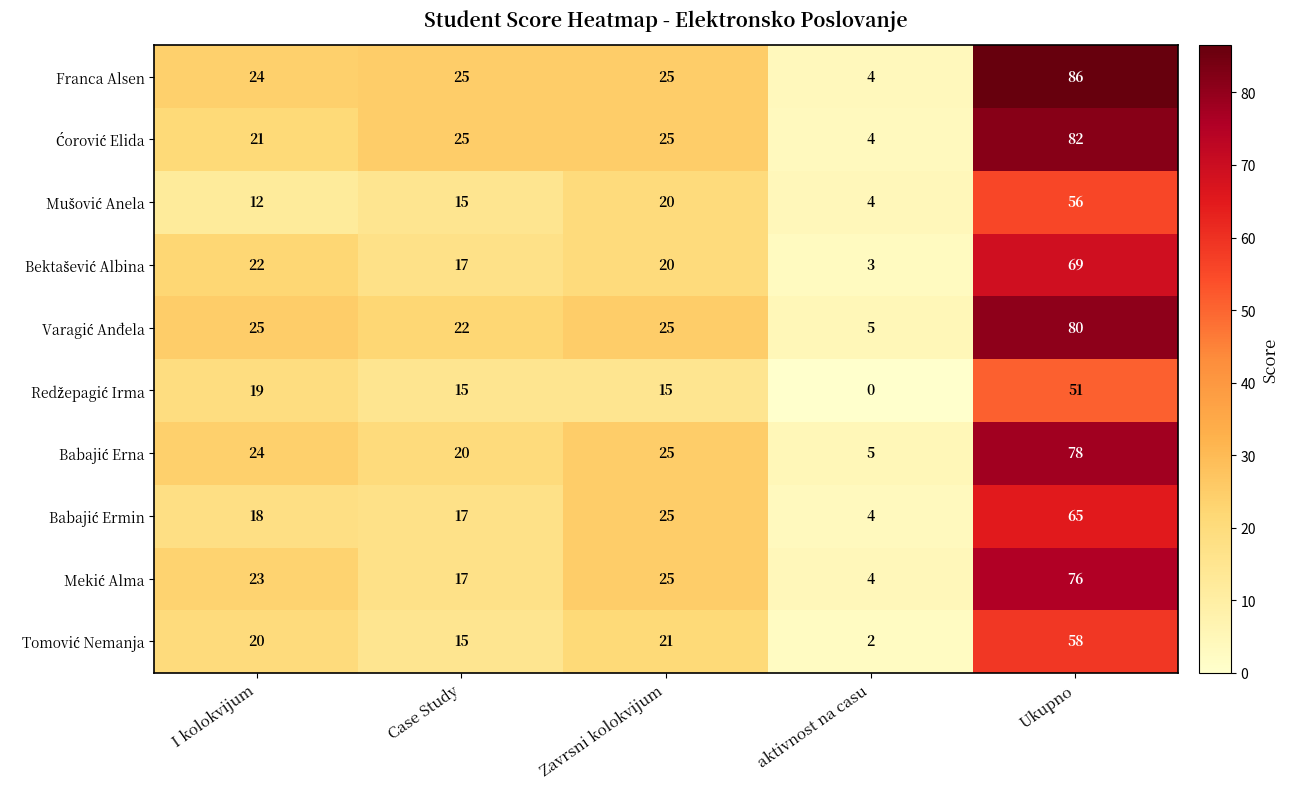

At which category does the chart reach its peak across all series?

Ukupno